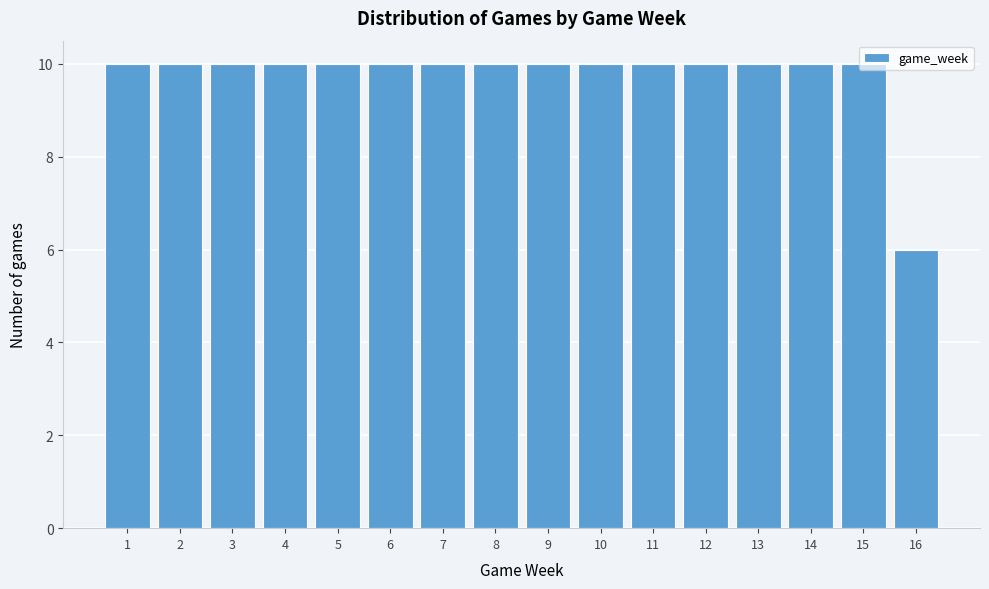

Reading left to right, transcribe this chart: for each bar, give the range it covers on the x-axis and its height. The values are not printed on the chart, so give them approximately, as read against the axis.

0.5 to 1.5: 10
1.5 to 2.5: 10
2.5 to 3.5: 10
3.5 to 4.5: 10
4.5 to 5.5: 10
5.5 to 6.5: 10
6.5 to 7.5: 10
7.5 to 8.5: 10
8.5 to 9.5: 10
9.5 to 10.5: 10
10.5 to 11.5: 10
11.5 to 12.5: 10
12.5 to 13.5: 10
13.5 to 14.5: 10
14.5 to 15.5: 10
15.5 to 16.5: 6